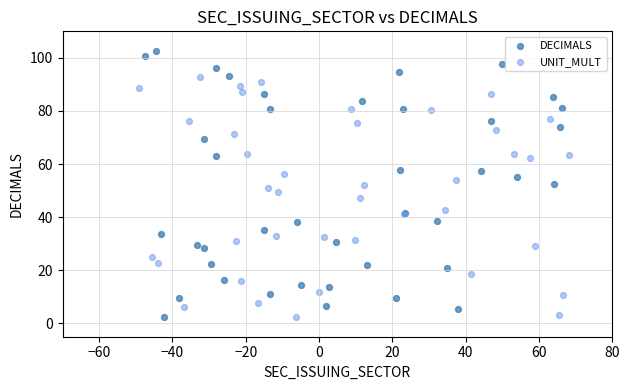

Which series reaches the maximum Y coordinate?

DECIMALS